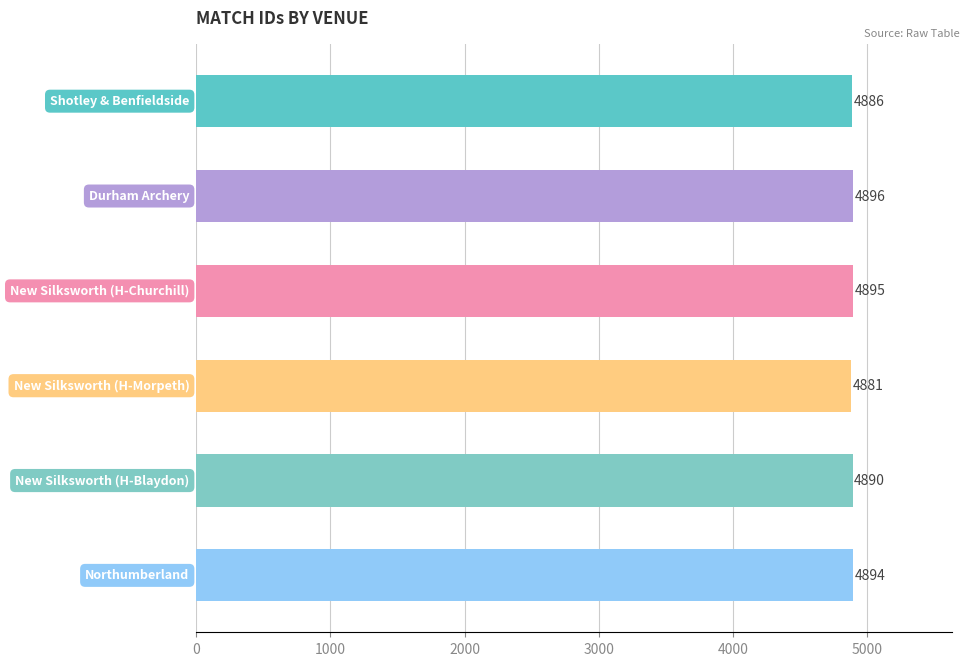

What is the smallest value displayed?

4881